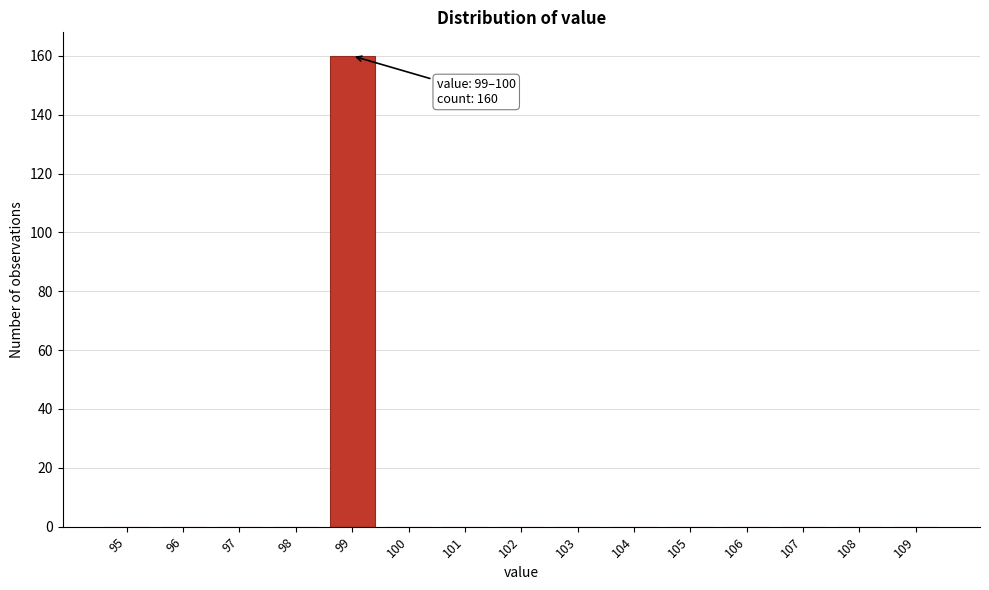

Reading right to left, transcribe all the data shown in this chart.

109=0	108=0	107=0	106=0	105=0	104=0	103=0	102=0	101=0	100=0	99=160	98=0	97=0	96=0	95=0